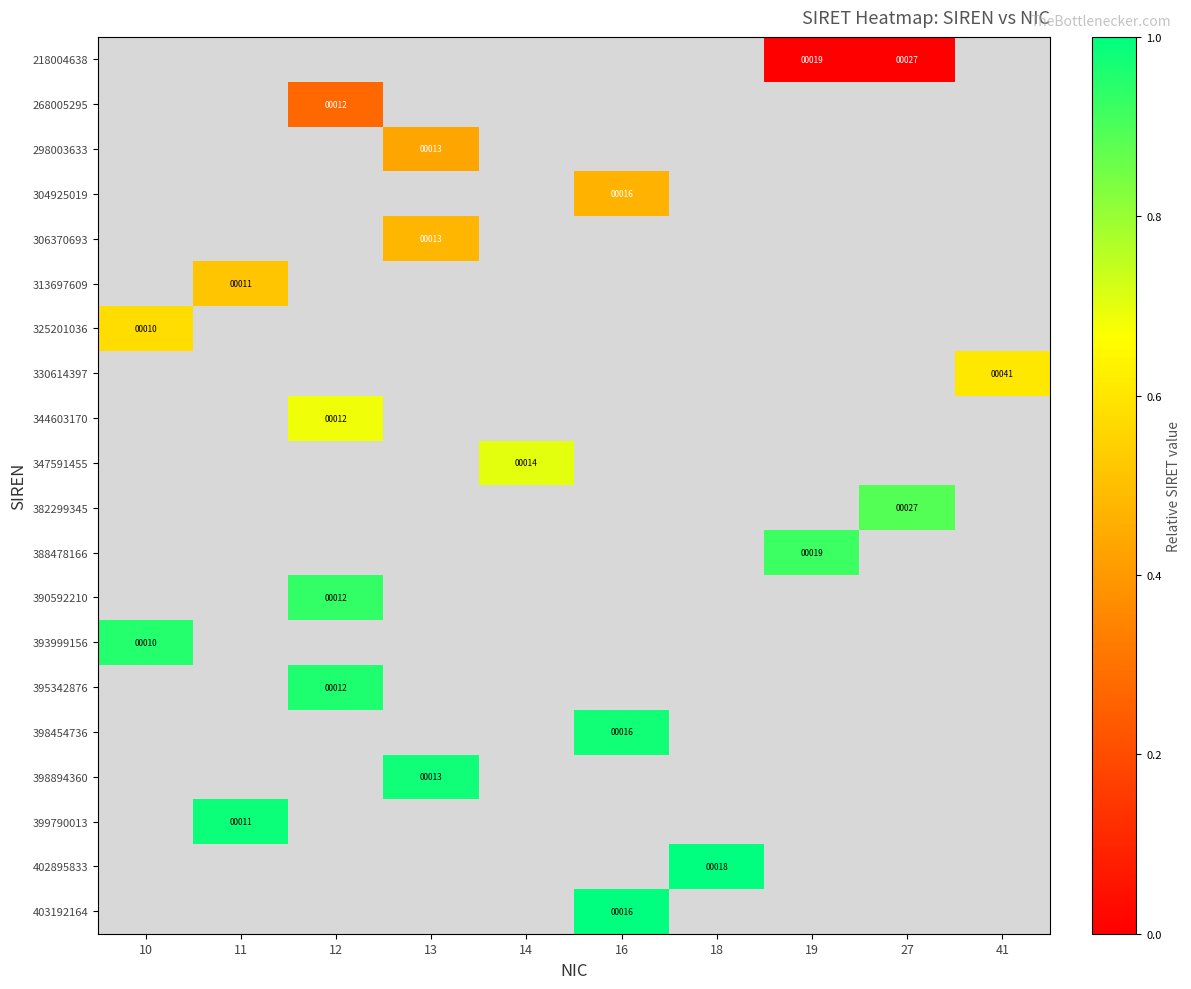

Count the number of data series in this chart.

20